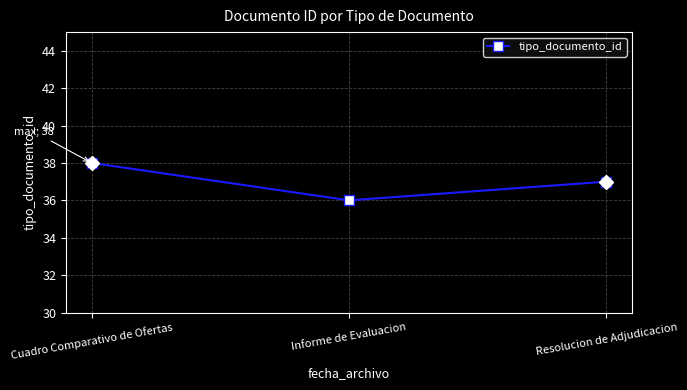

What is the ratio of the value at Cuadro Comparativo de Ofertas to the value at Resolucion de Adjudicacion?

1.0